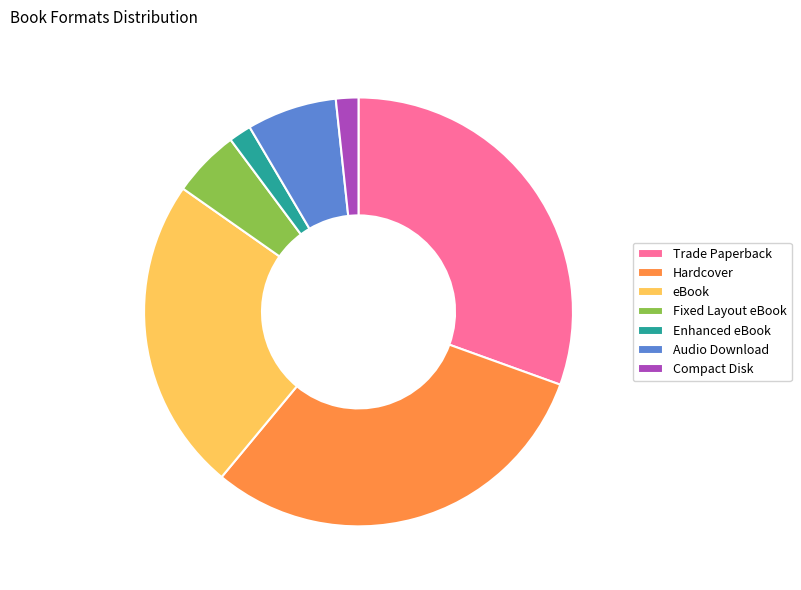

Is there any slice that represents more than half of the pie?

No